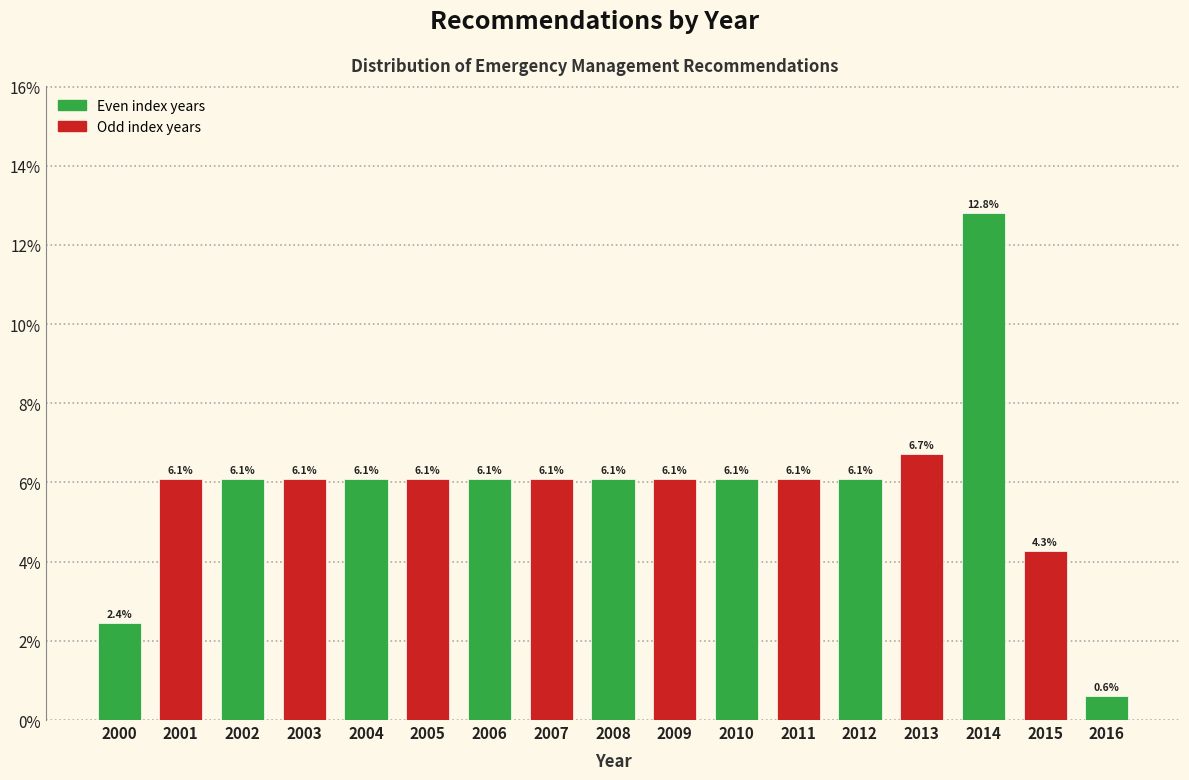

Reading right to left, list all the values displayed in this chart.

2016=0.6	2015=4.3	2014=12.8	2013=6.7	2012=6.1	2011=6.1	2010=6.1	2009=6.1	2008=6.1	2007=6.1	2006=6.1	2005=6.1	2004=6.1	2003=6.1	2002=6.1	2001=6.1	2000=2.4